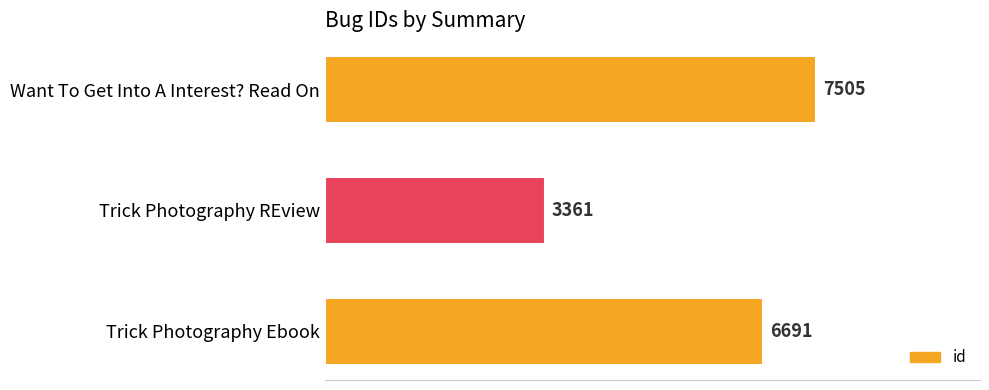

Is it true that the value at Want To Get Into A Interest? Read On is 10852?

False